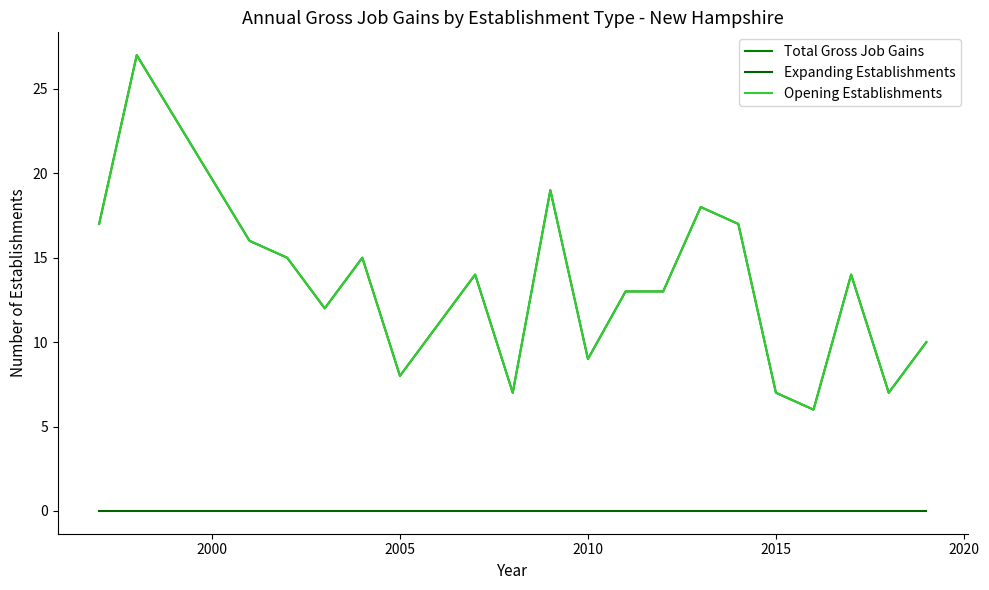

True or false: Total Gross Job Gains has more than 1 interior local peaks.

True